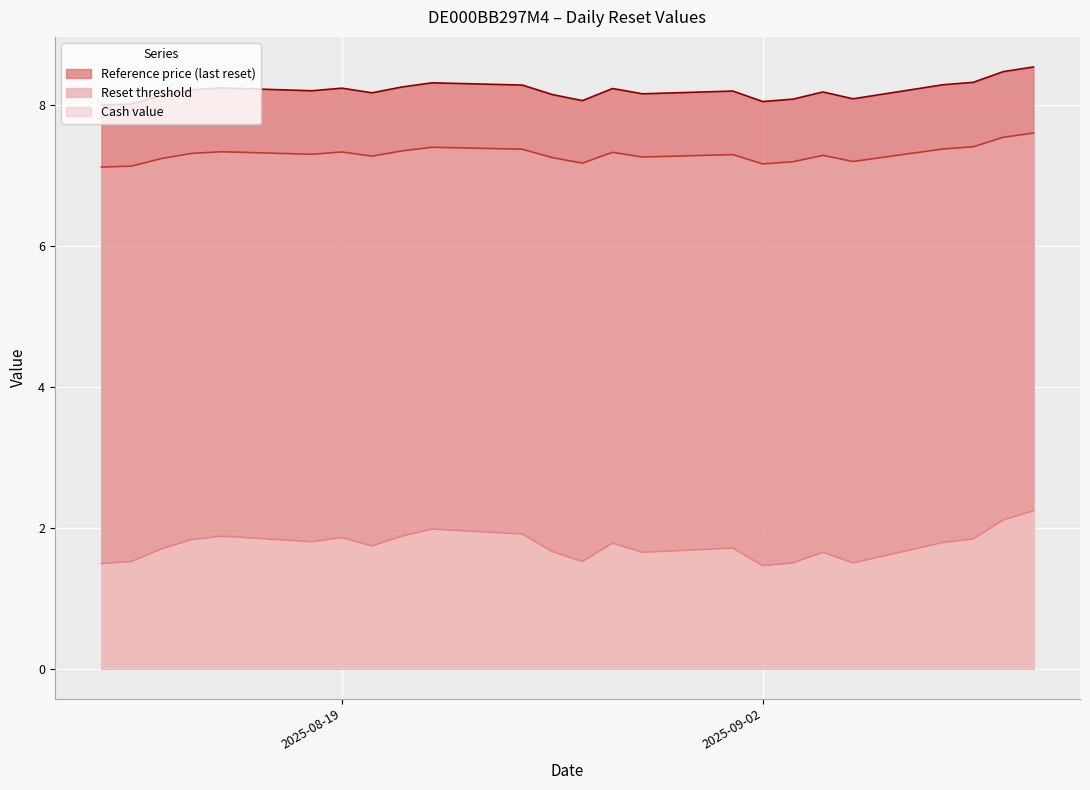

At which category does Reset threshold reach its first local peak?

2025-08-15